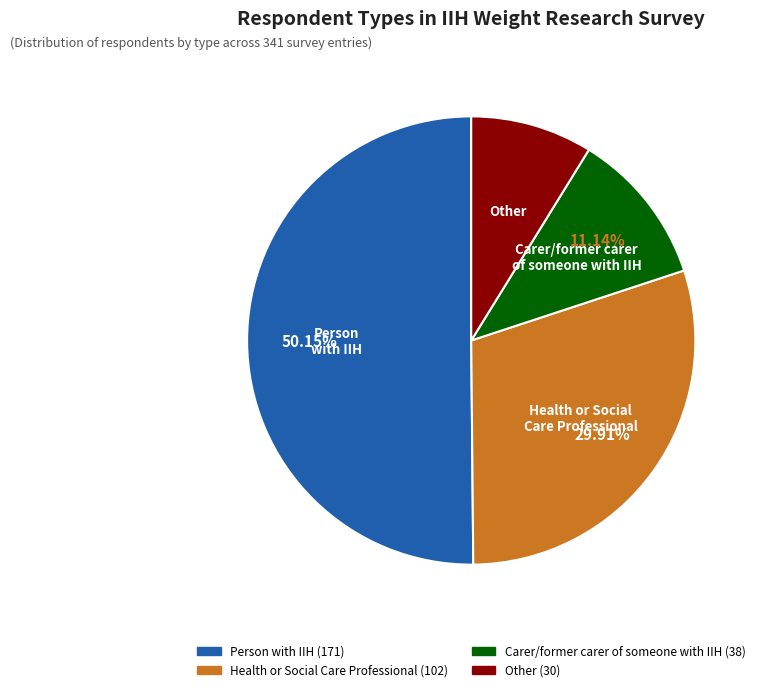

Rank the categories by value from highest to lowest.

Person with IIH, Health or Social Care Professional, Carer/former carer of someone with IIH, Other